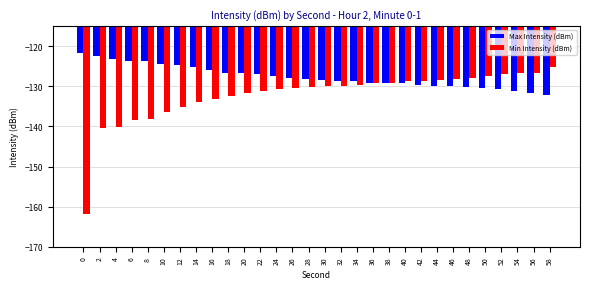

What is the difference between the maximum and second lowest values in the Max Intensity (dBm) series?

9.9